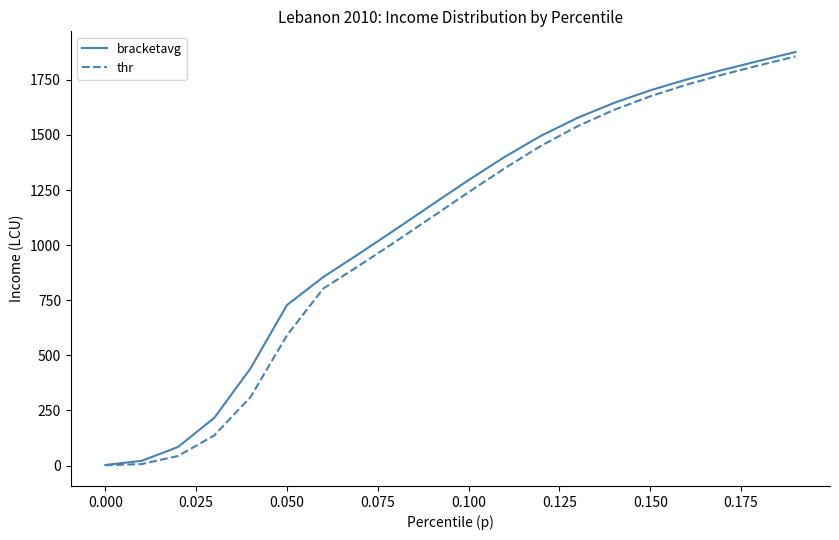

What is the highest value of the thr series?

1856.1